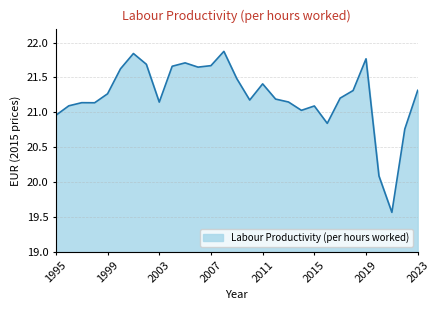

What is the greatest value displayed?

21.9